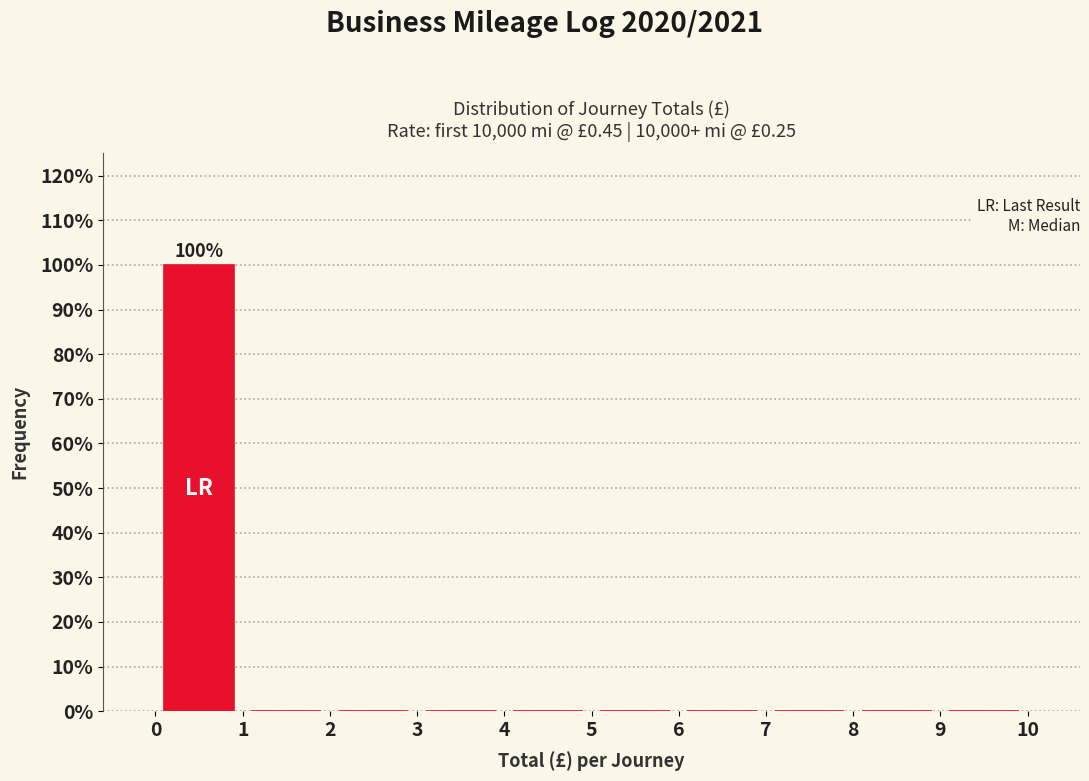

Over which range of the x-axis is the bar tallest?

0 to 1